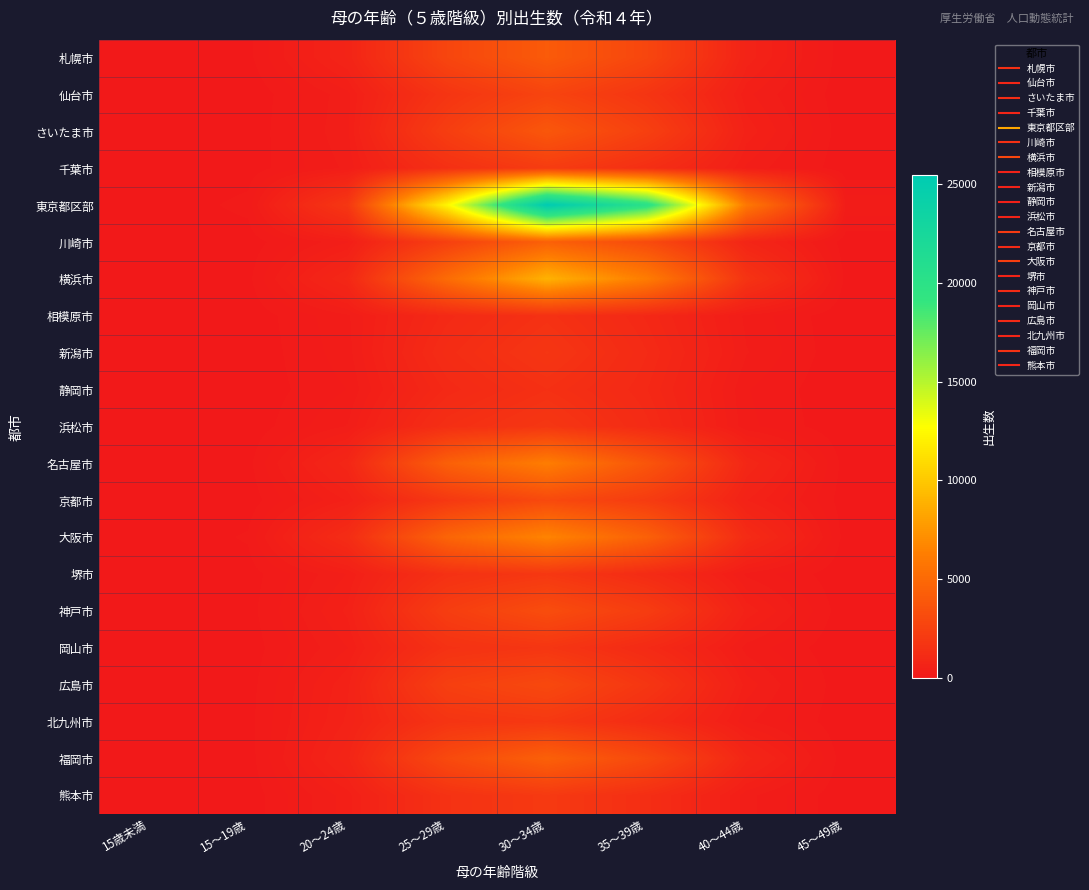

Which series has the widest spread of values?

東京都区部